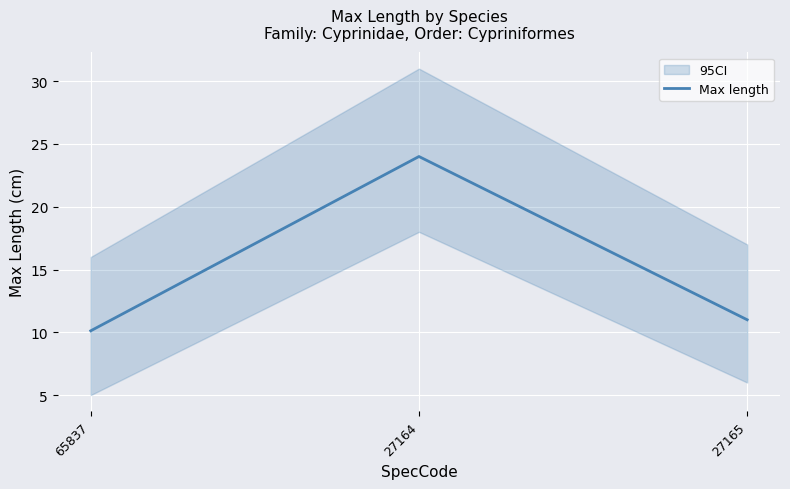

Reading left to right, transcribe all the data shown in this chart.

10.1	24.0	11.0